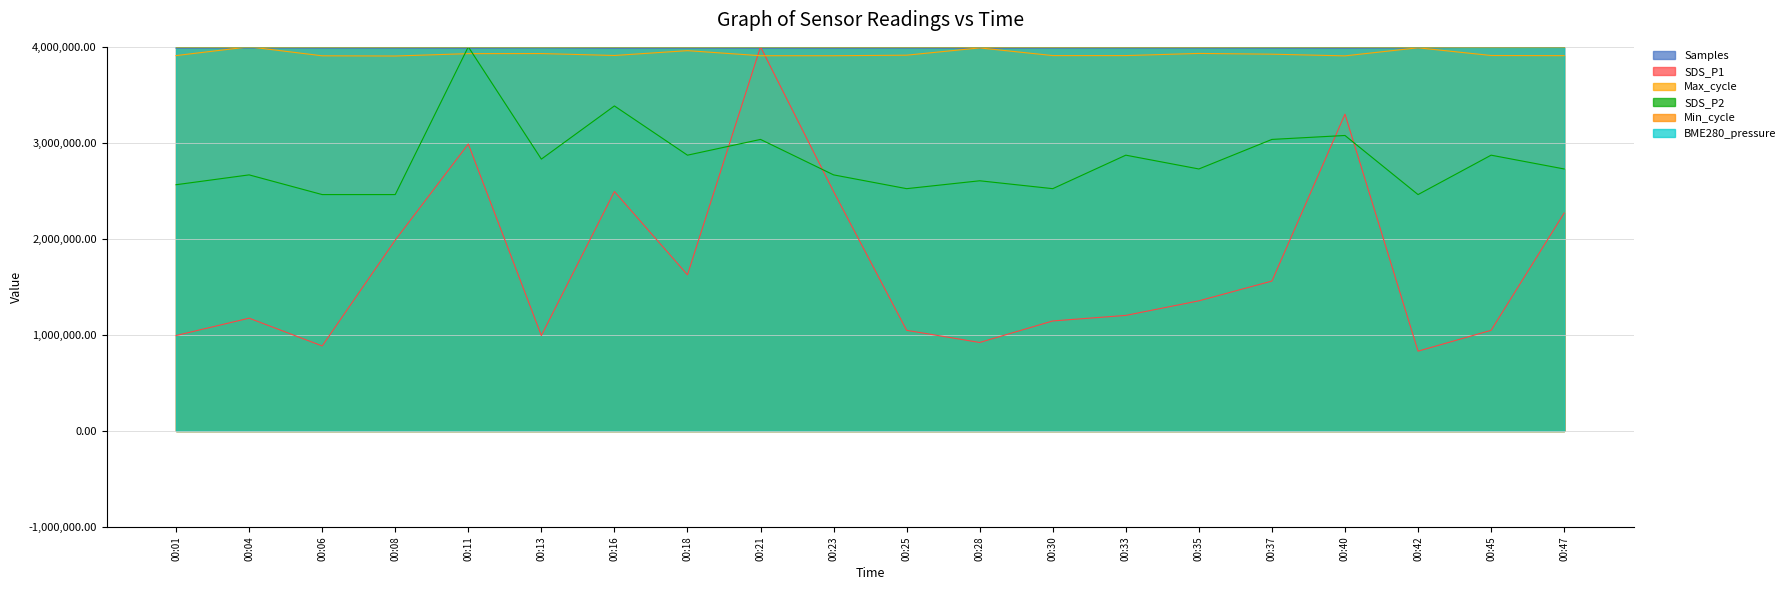

Where do BME280_pressure and Samples first cross each other?

00:45 and 00:47